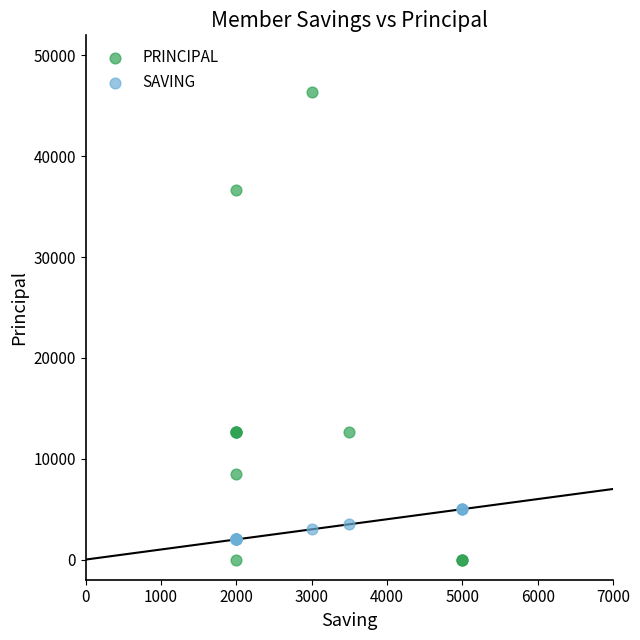

Which series has the widest spread of Y values?

PRINCIPAL